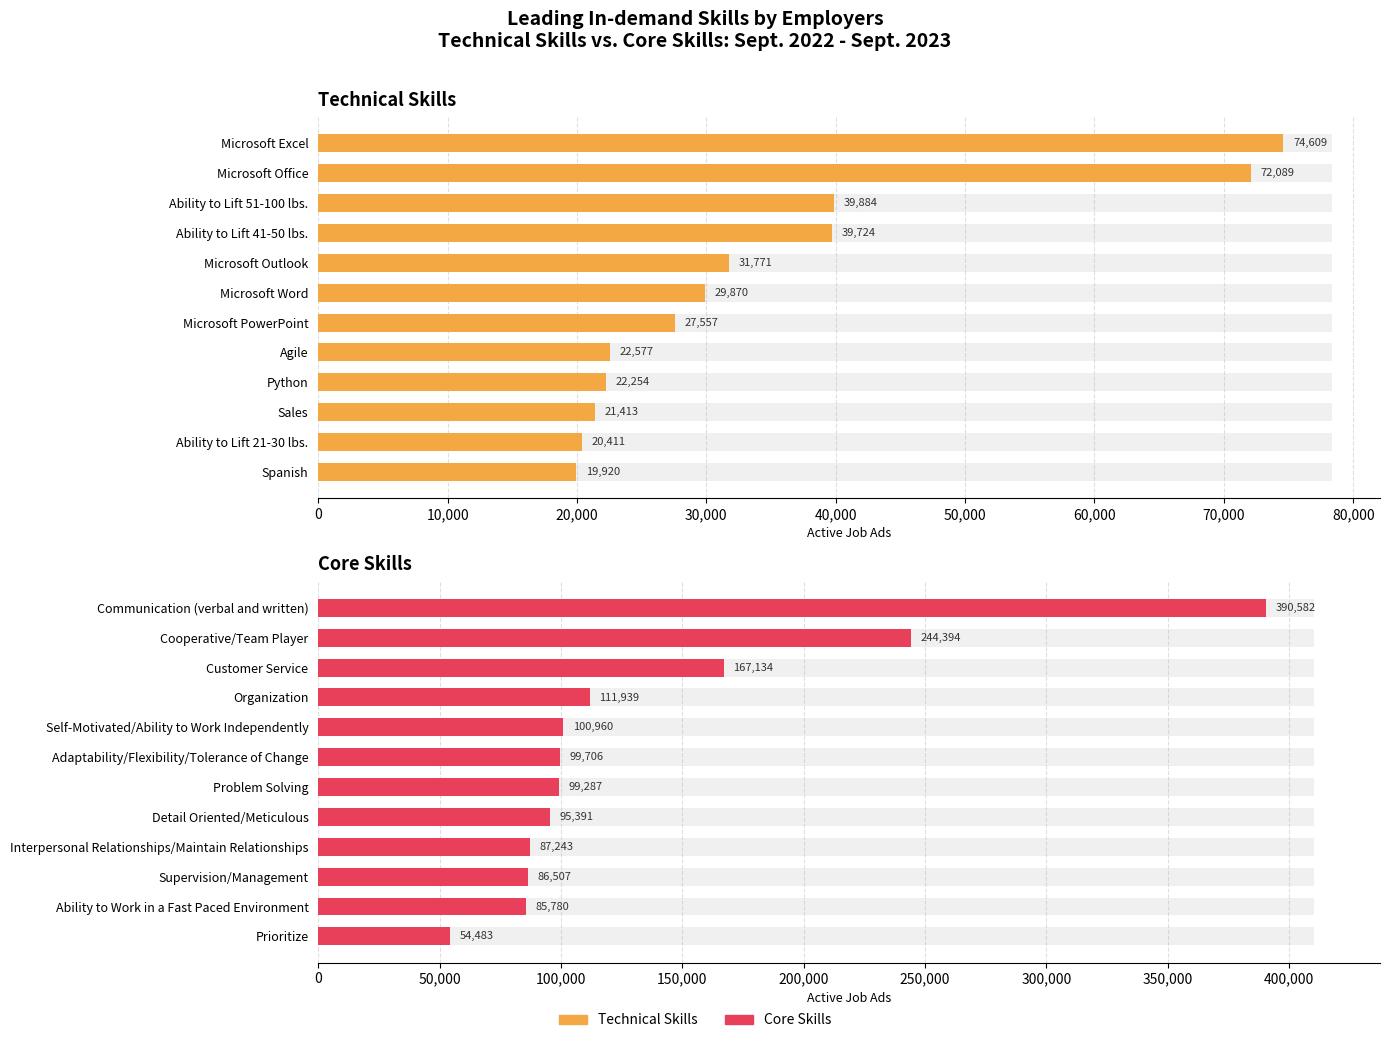

What is the label of the 11th bar from the right?

10,000